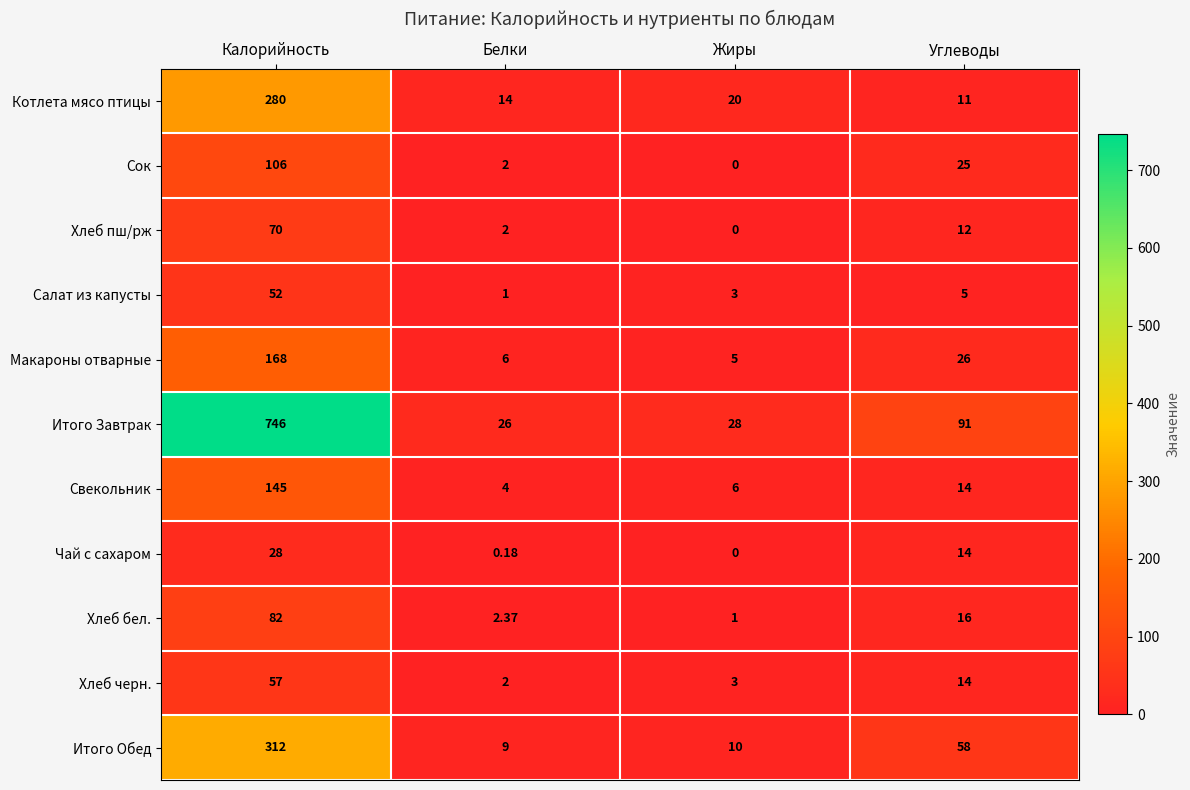

What is the maximum value shown in the chart?

746.0